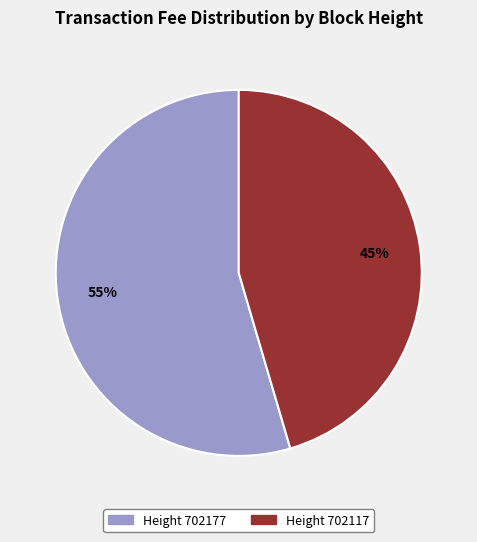

To the nearest percent, what is the average slice percentage?

50%